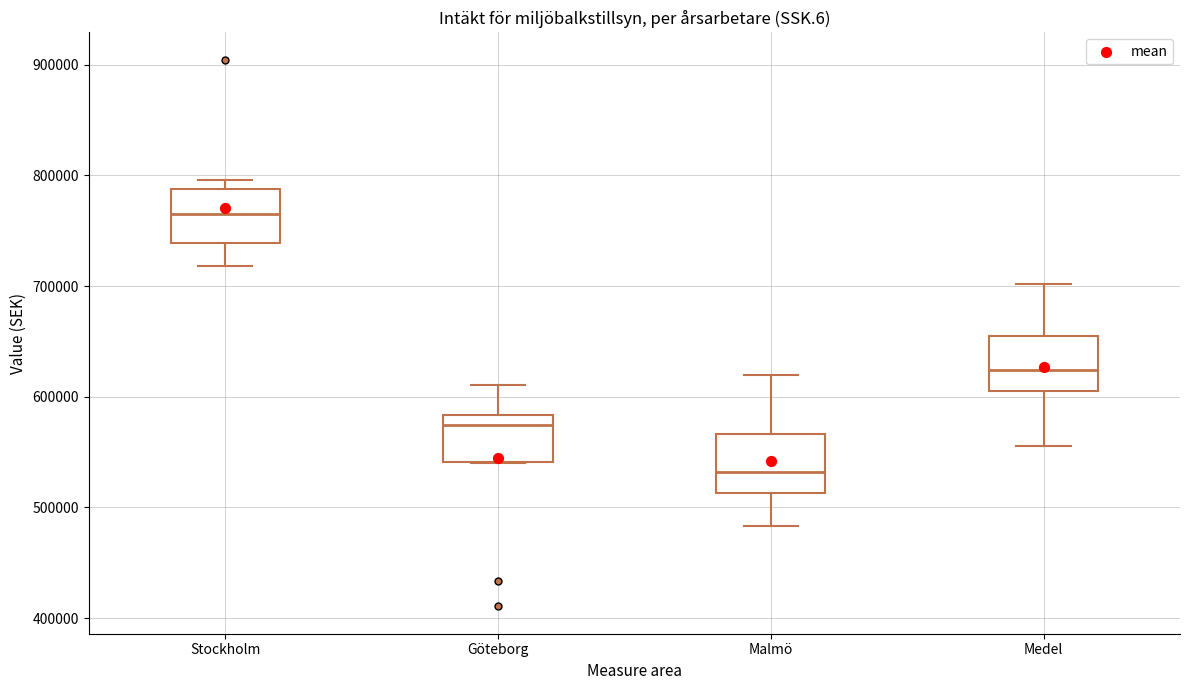

Where does the upper whisker of the box for Göteborg end on the y-axis? The values are not printed on the chart, so give them approximately, as read against the axis.

610000